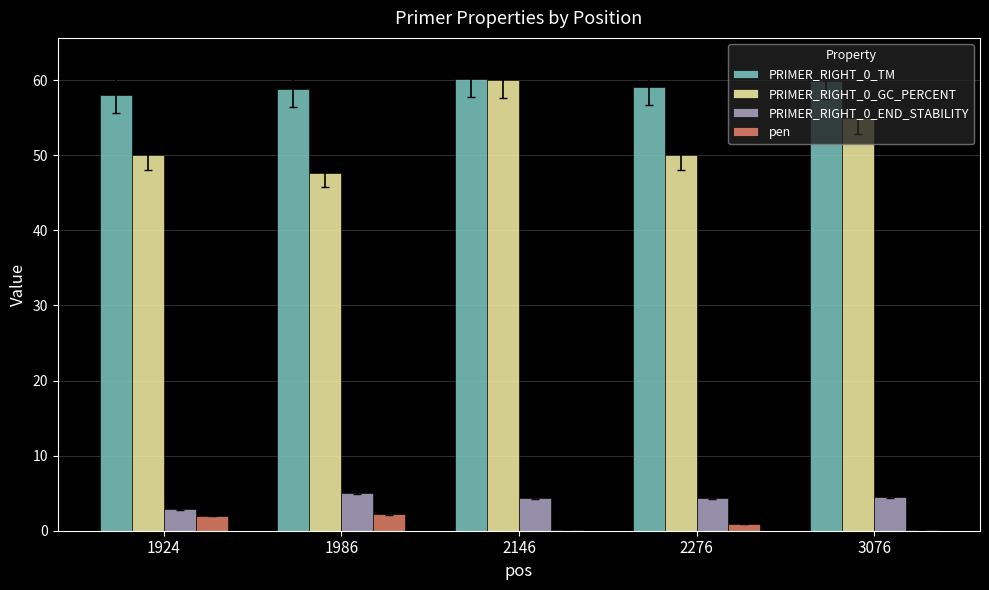

What is the highest value of the PRIMER_RIGHT_0_END_STABILITY series?

5.0